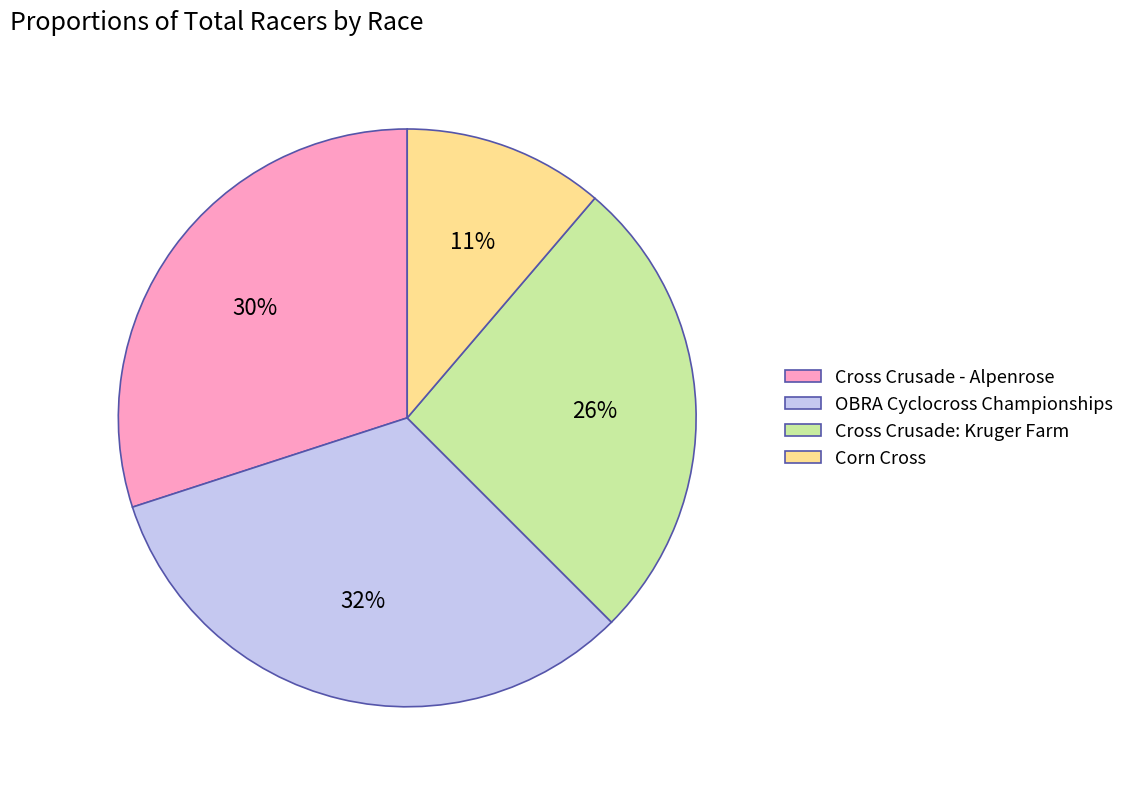

Do Corn Cross and Cross Crusade - Alpenrose together represent more than half of the pie?

No